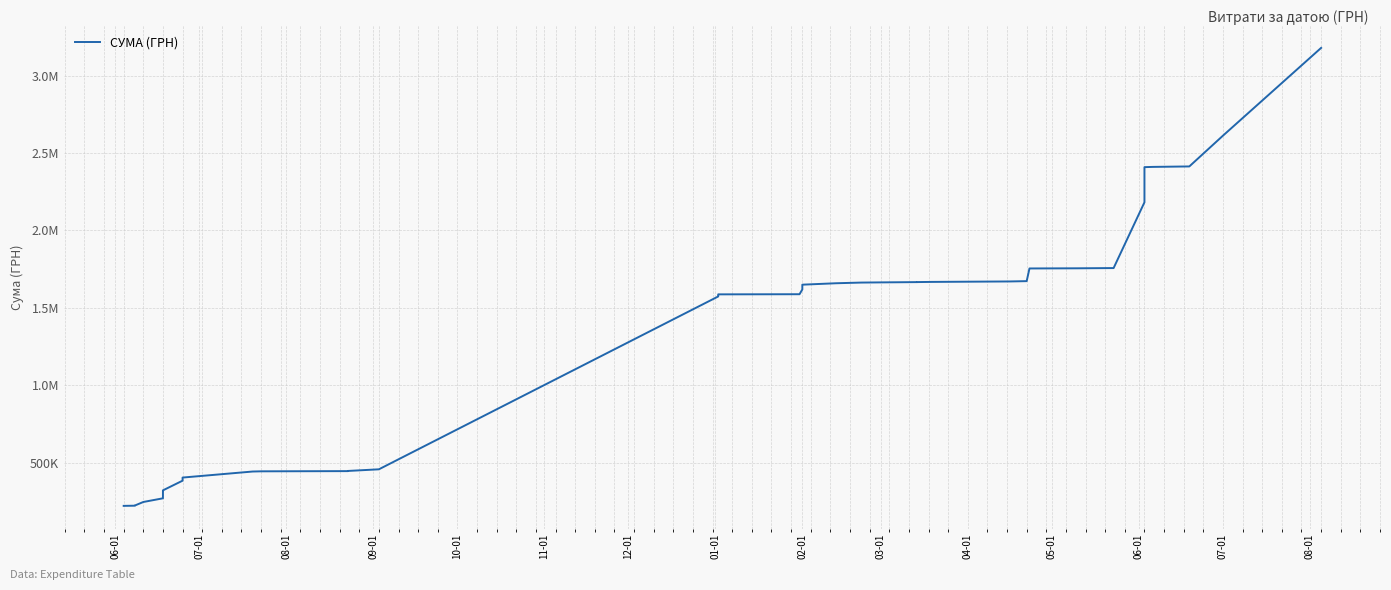

What is the difference between the maximum and minimum values?

2956087.2